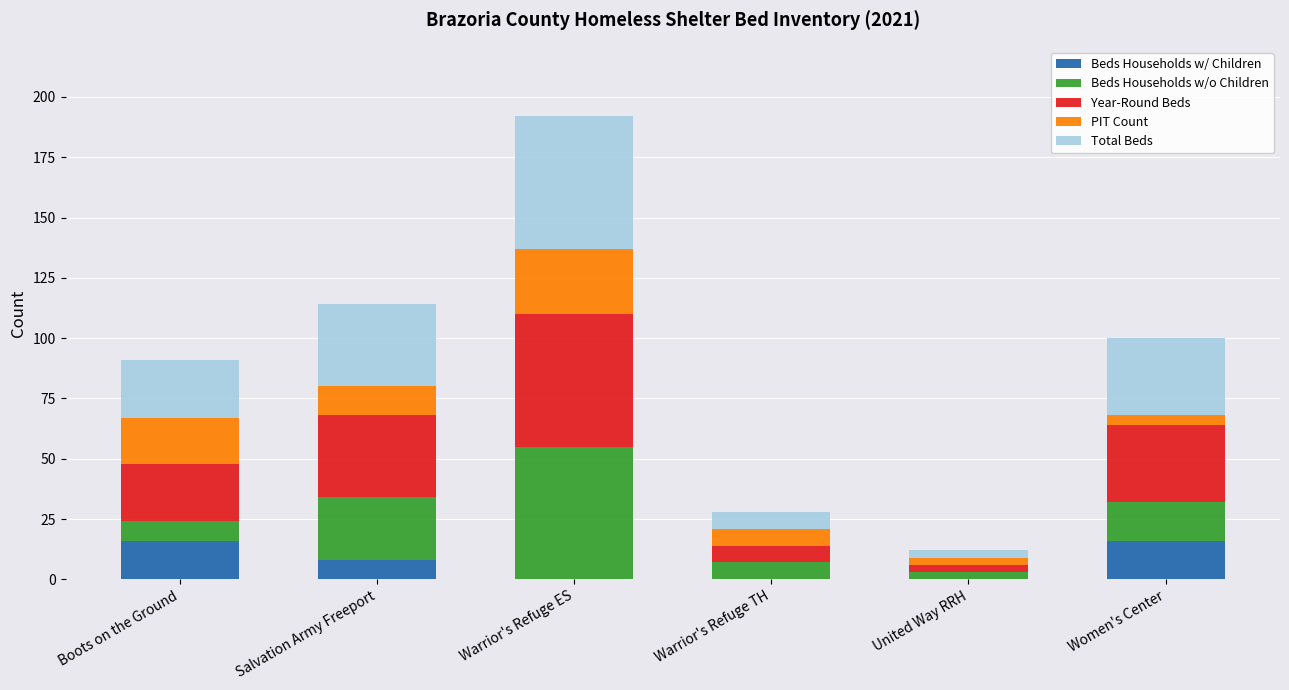

Count the number of categories in the chart.

6